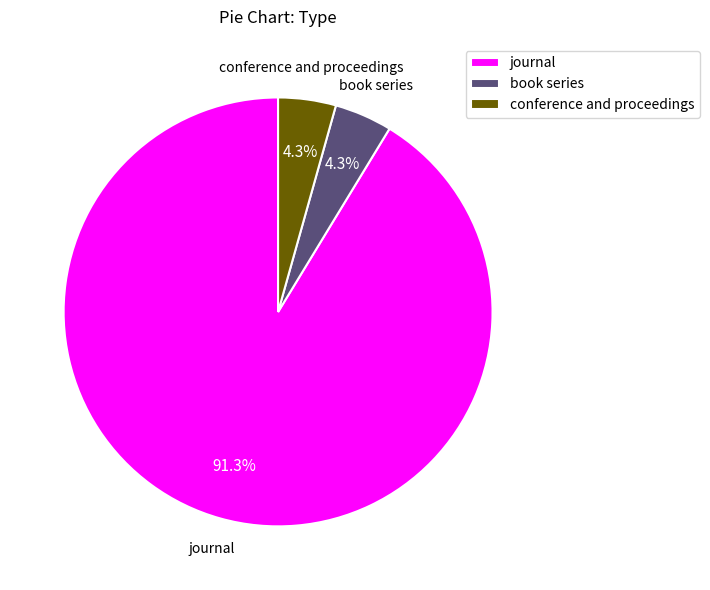

Does book series represent more than half of the total?

No